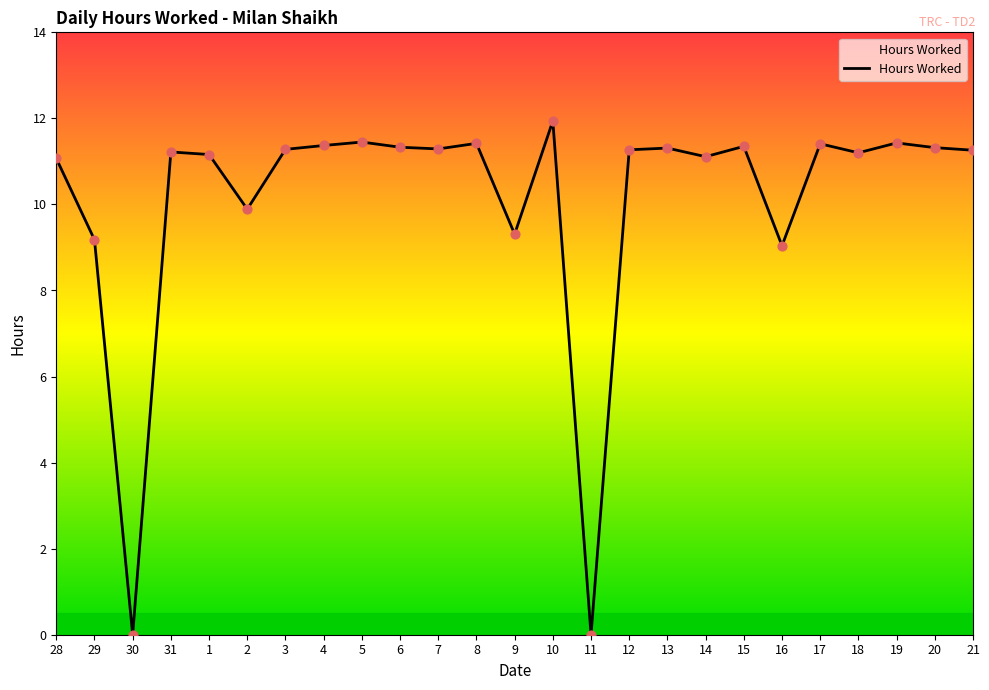

Which has a higher value, 20 or 11?

20